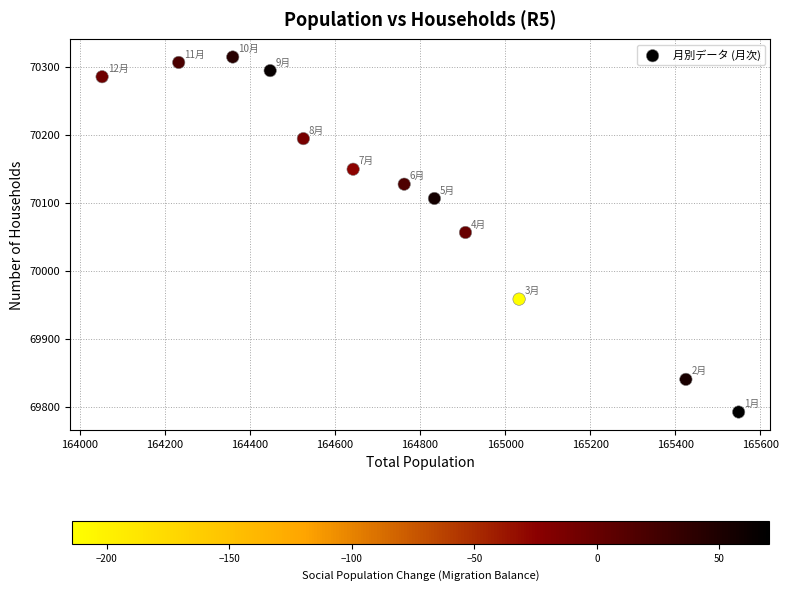

What is the range of Y values (max minus min)?

522